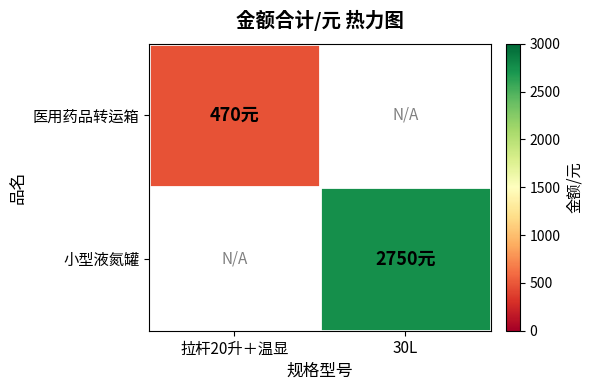

Between 拉杆20升＋温显 and 30L, which is larger?

拉杆20升＋温显